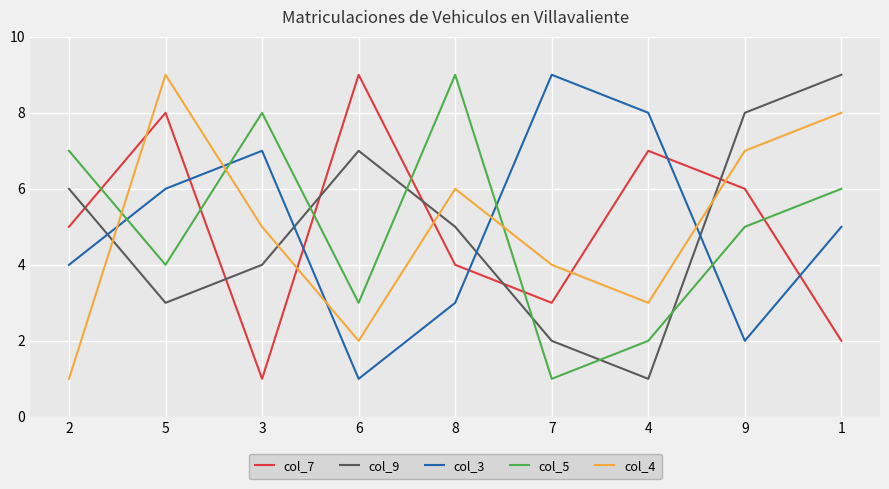

Is it true that col_4 equals 6 at 8?

True